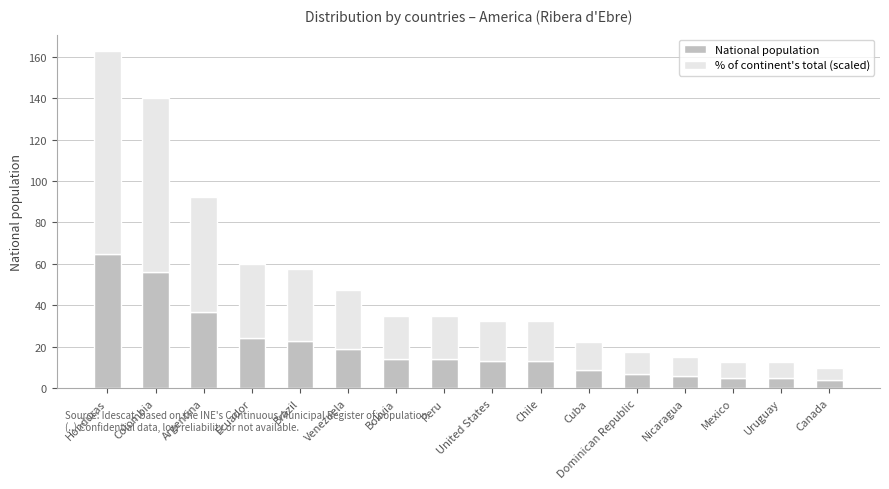

What is the minimum value for National population?

4.0